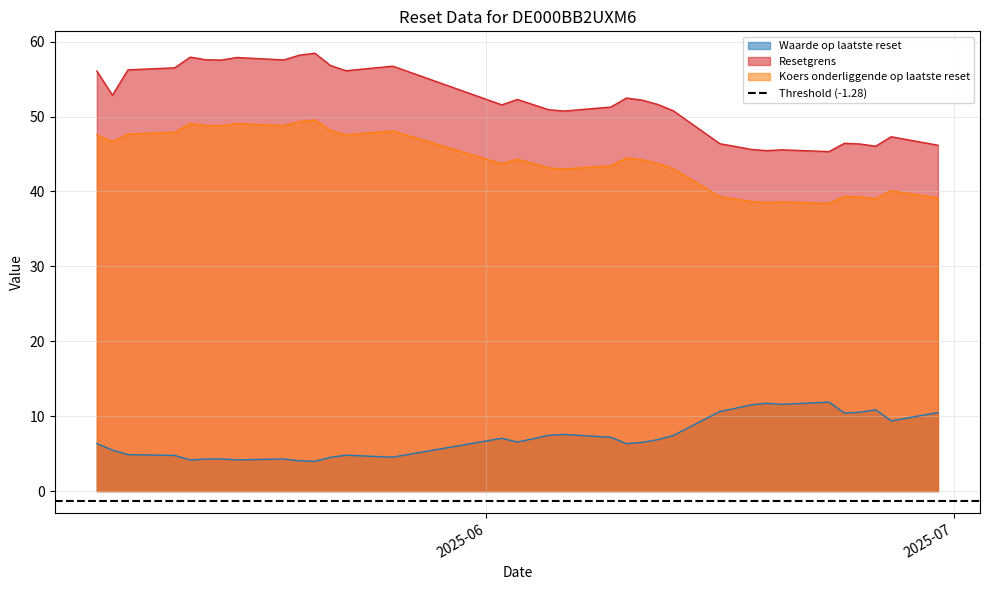

What is the sum of the Waarde op laatste reset values at 2025-06-13 and 2025-06-11?

13.9